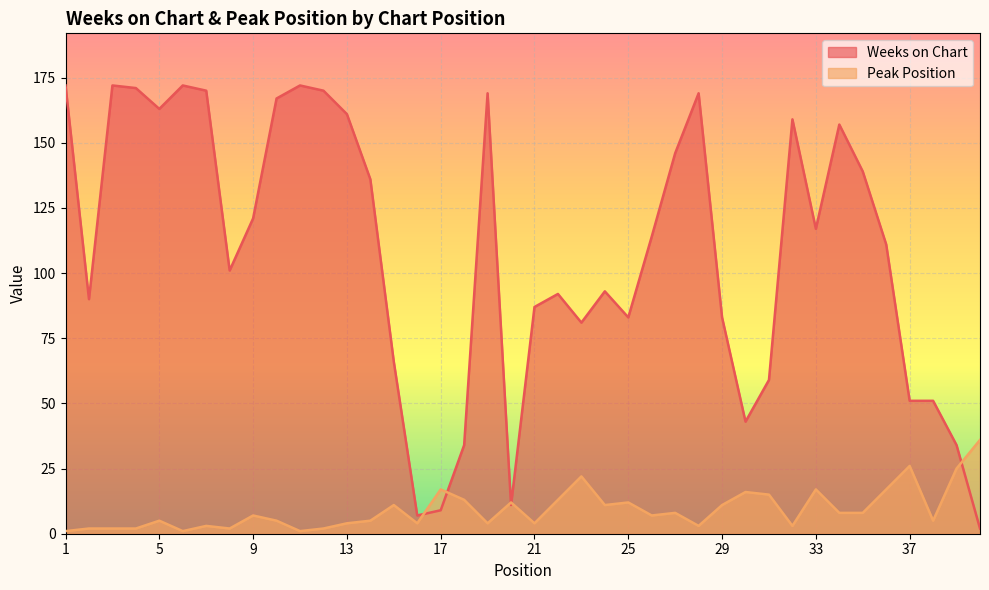

Reading right to left, transcribe all the data shown in this chart.

Weeks on Chart: 2	34	51	51	111	139	157	117	159	59	43	83	169	146	114	83	93	81	92	87	11	169	34	9	7	66	136	161	170	172	167	121	101	170	172	163	171	172	90	172
Peak Position: 36	25	5	26	17	8	8	17	3	15	16	11	3	8	7	12	11	22	13	4	12	4	13	17	4	11	5	4	2	1	5	7	2	3	1	5	2	2	2	1